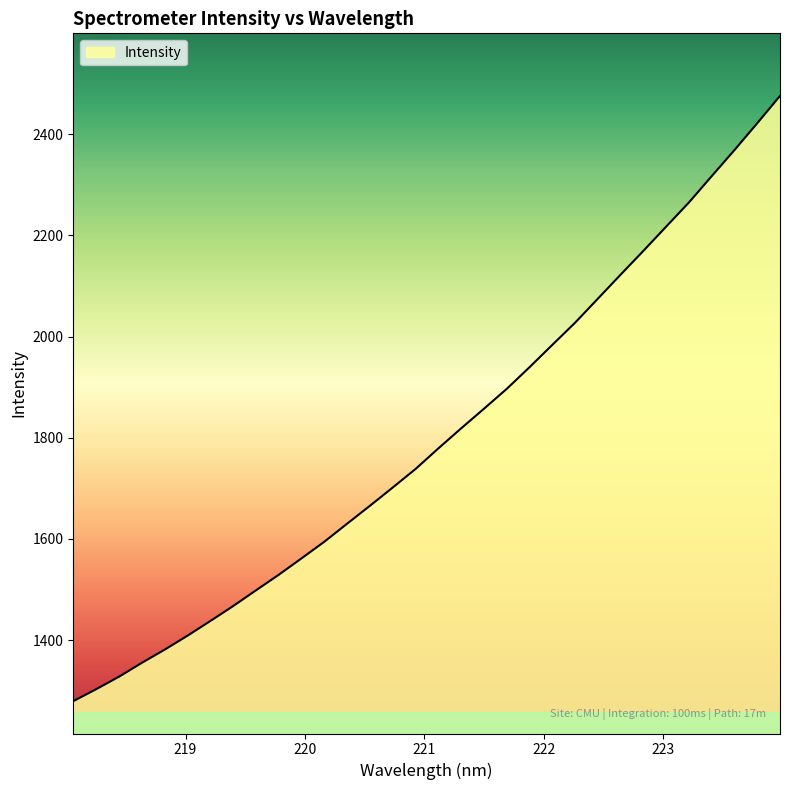

What is the difference between the maximum and second lowest values?

1173.3